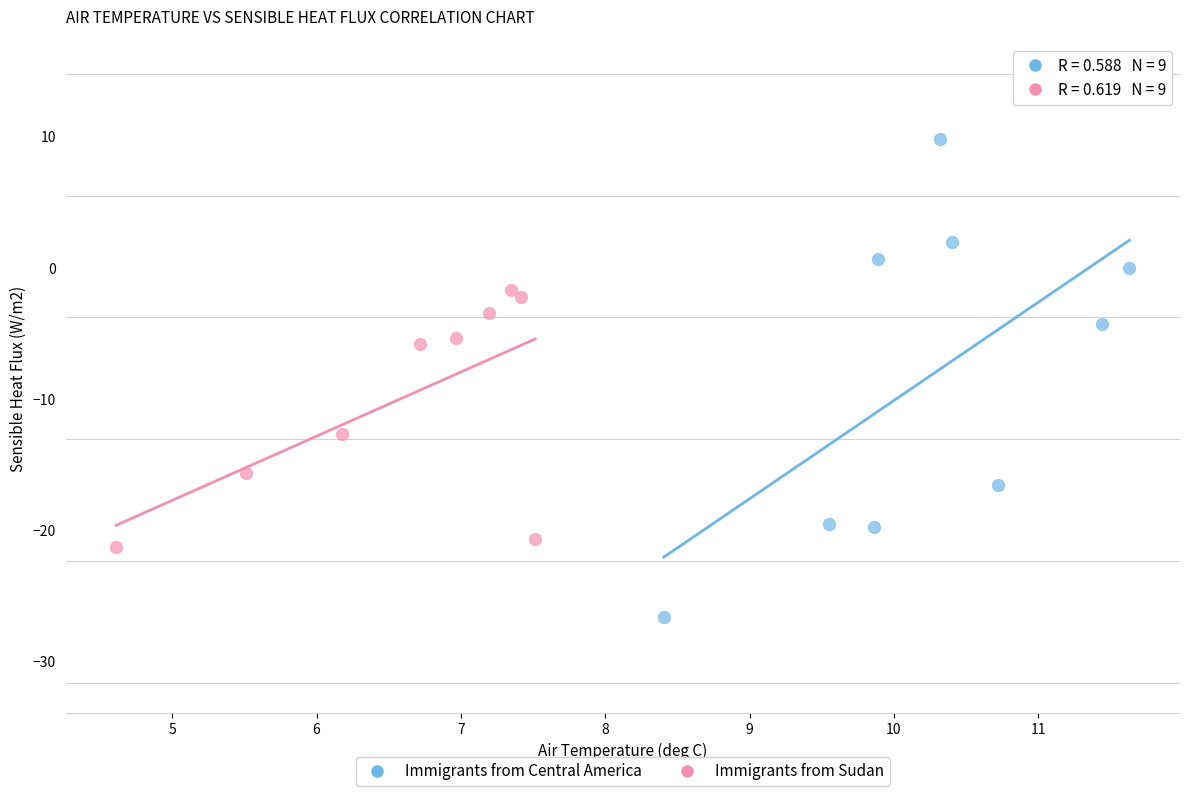

Which series has the largest Y range (max minus min)?

Immigrants from Central America